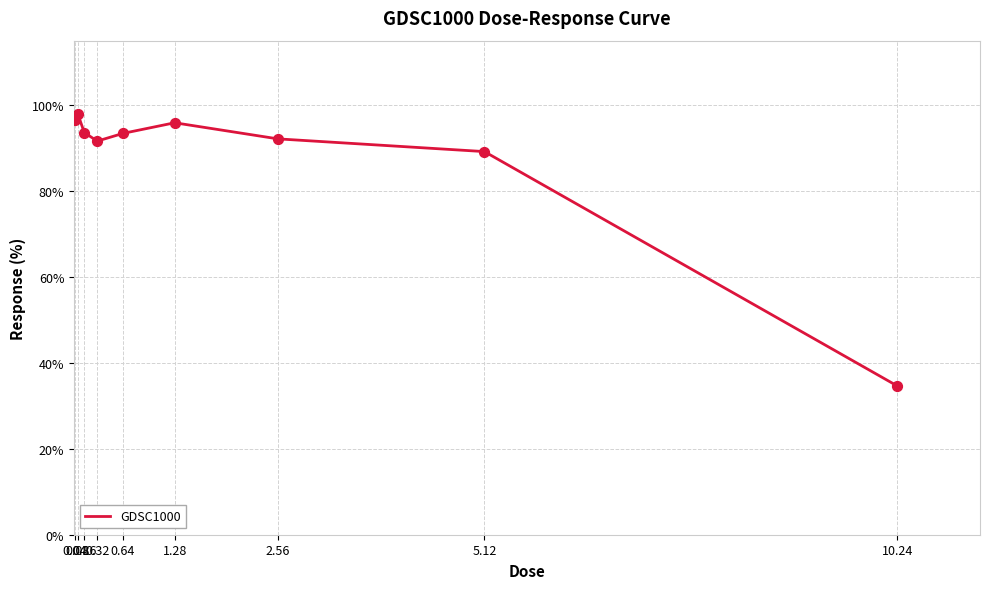

Approximately how many times larger is the value at 2.56 compared to 10.24?

2.7